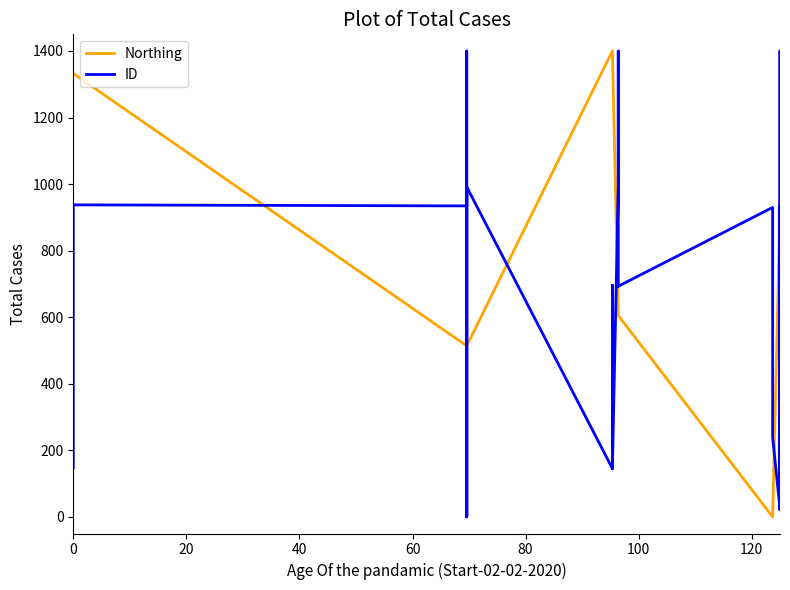

At 30, list the series in order from largest to smallest.

ID, Northing